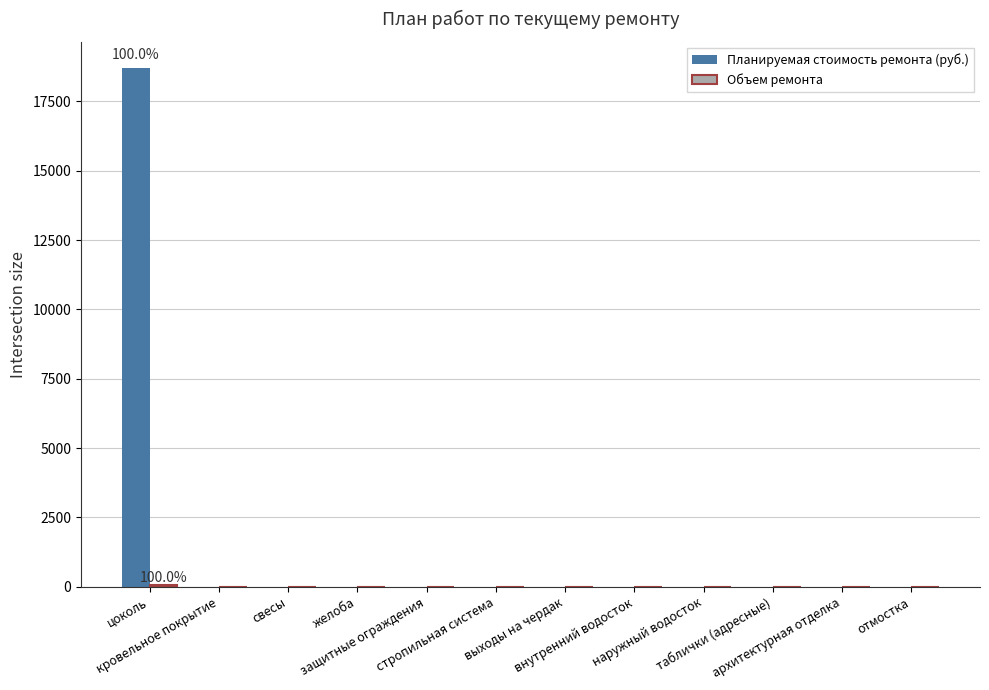

What is the greatest value displayed?

18711